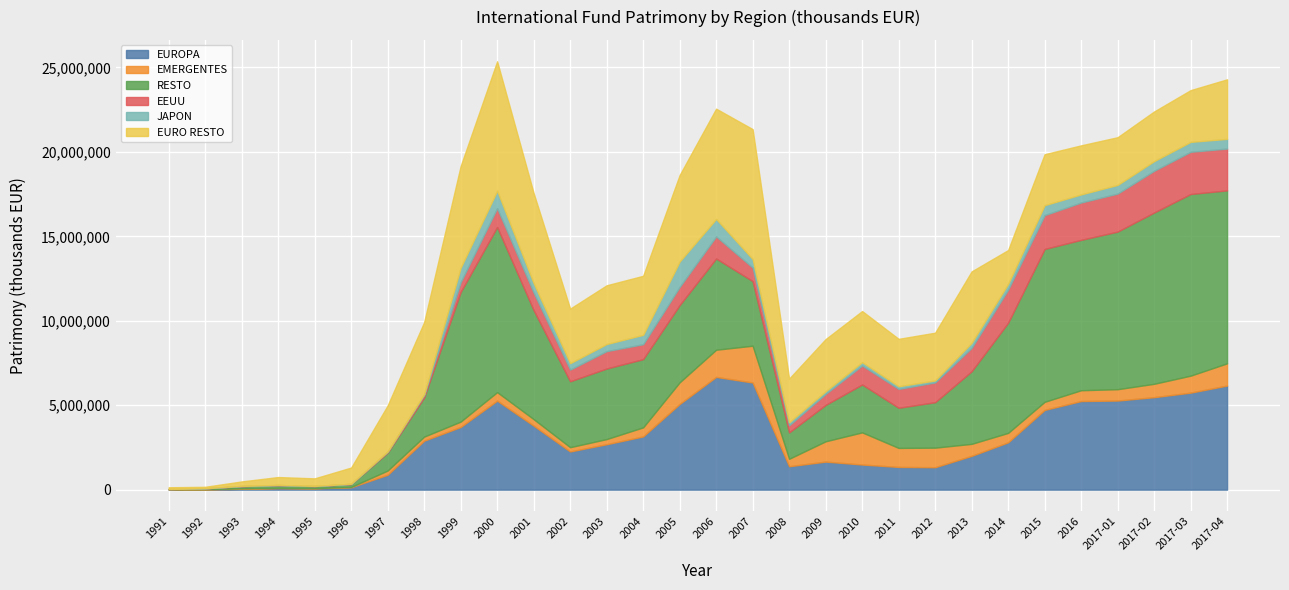

Reading left to right, list all the values displayed in this chart.

EUROPA: 1991=14294	1992=15888	1993=50318	1994=88792	1995=77756	1996=142783	1997=880925	1998=2899032	1999=3709020	2000=5268541	2001=3787480	2002=2260594	2003=2688629	2004=3149965	2005=5071518	2006=6673669	2007=6342588	2008=1384476	2009=1658784	2010=1486306	2011=1343931	2012=1326607	2013=1999706	2014=2800373	2015=4719241	2016=5245147	2017-01=5275067	2017-02=5474014	2017-03=5742860	2017-04=6162724
EMERGENTES: 1991=6585	1992=9617	1993=29309	1994=19141	1995=13528	1996=19972	1997=251126	1998=241144	1999=318773	2000=505849	2001=386579	2002=252302	2003=305402	2004=537586	2005=1281492	2006=1610396	2007=2179900	2008=442141	2009=1204240	2010=1904652	2011=1126084	2012=1159339	2013=711341	2014=559269	2015=480570	2016=640692	2017-01=672410	2017-02=792605	2017-03=1006112	2017-04=1316324
RESTO: 1991=11239	1992=48318	1993=126946	1994=159003	1995=120547	1996=168582	1997=1061146	1998=2325756	1999=7674940	2000=9776886	2001=6453350	2002=3903348	2003=4177635	2004=4038664	2005=4574144	2006=5402435	2007=3825671	2008=1562456	2009=2154103	2010=2835877	2011=2377736	2012=2691731	2013=4296578	2014=6521625	2015=9050379	2016=8903458	2017-01=9330691	2017-02=10142270	2017-03=10756283	2017-04=10241479
EEUU: 1991=5492	1992=7876	1993=6026	1994=3713	1995=3161	1996=11648	1997=61149	1998=138702	1999=579884	2000=1116353	2001=1042110	2002=690834	2003=1030586	2004=884968	2005=1075423	2006=1308339	2007=801777	2008=418444	2009=651571	2010=1124197	2011=1116671	2012=1172307	2013=1387694	2014=1959653	2015=2002291	2016=2212377	2017-01=2250706	2017-02=2471009	2017-03=2498152	2017-04=2475016
JAPON: 1991=1172	1992=1155	1993=7909	1994=8999	1995=7056	1996=6360	1997=6707	1998=54215	1999=853135	2000=1032373	2001=561174	2002=379700	2003=420339	2004=554618	2005=1505018	2006=1034087	2007=505381	2008=181640	2009=158048	2010=198221	2011=156752	2012=116975	2013=295205	2014=345096	2015=590524	2016=479409	2017-01=514201	2017-02=571894	2017-03=587883	2017-04=574234
EURO RESTO: 1991=101619	1992=85000	1993=265137	1994=465962	1995=445583	1996=958907	1997=2724852	1998=4259301	1999=6022475	2000=7661923	2001=5329825	2002=3230167	2003=3476644	2004=3495689	2005=5118339	2006=6528324	2007=7691630	2008=2585725	2009=3087436	2010=3025019	2011=2807158	2012=2825425	2013=4231277	2014=1997220	2015=3016867	2016=2903879	2017-01=2824237	2017-02=2938381	2017-03=3063155	2017-04=3525256